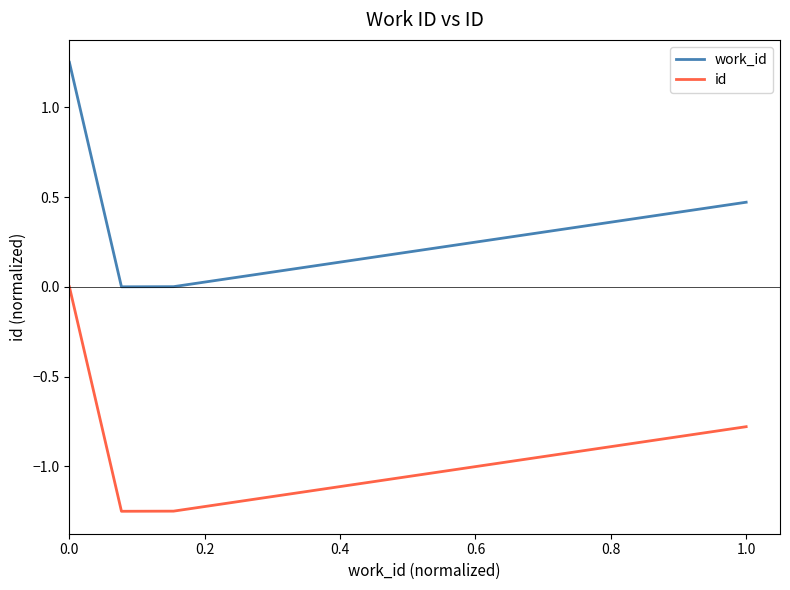

True or false: work_id has more than 1 points higher than both neighbors.

False